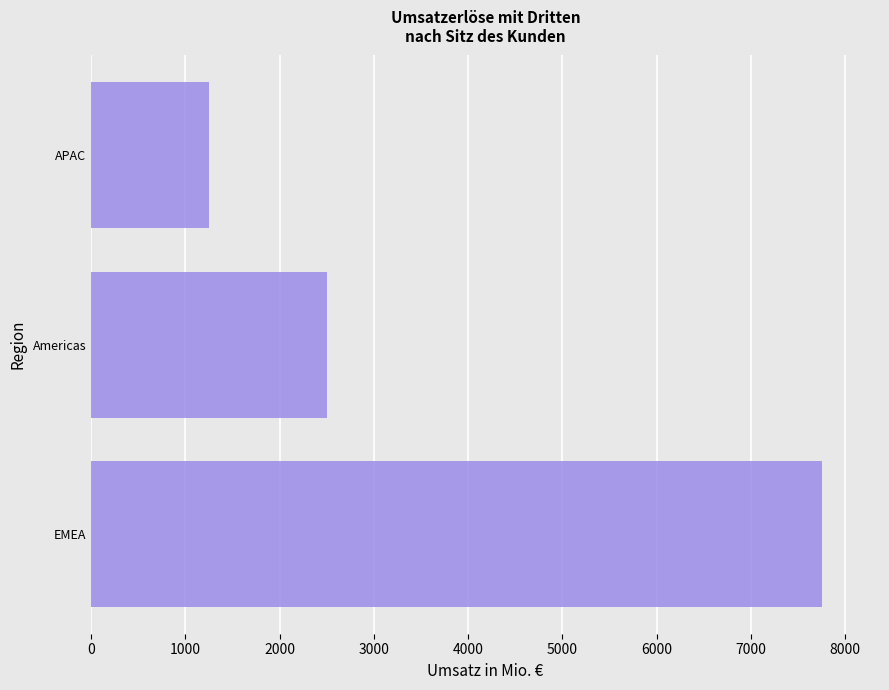

Read the value at APAC.

1251.8